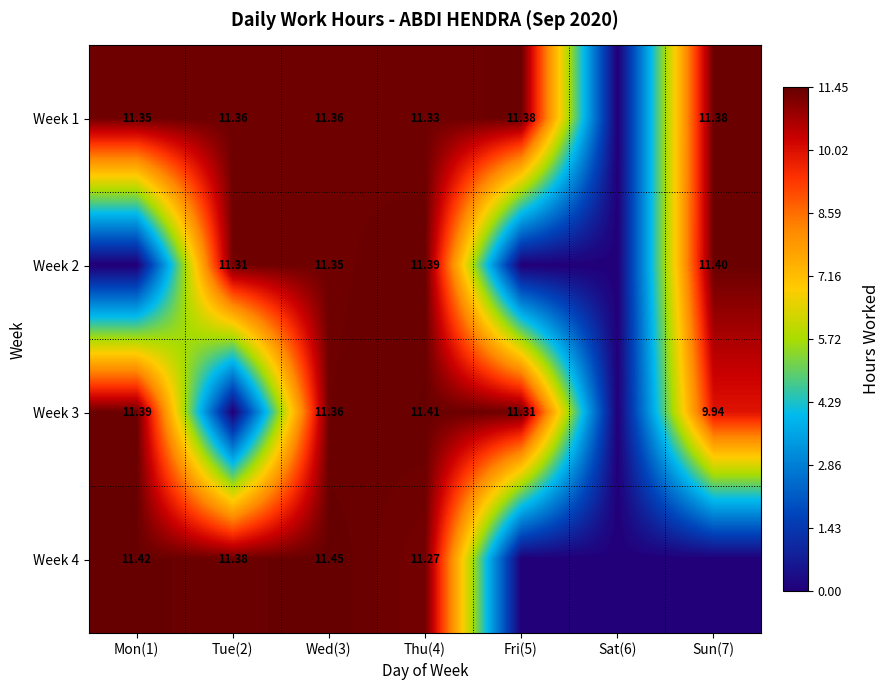

Is the value of Week 1 at Thu(4) greater than the value of Week 4 at Wed(3)?

No